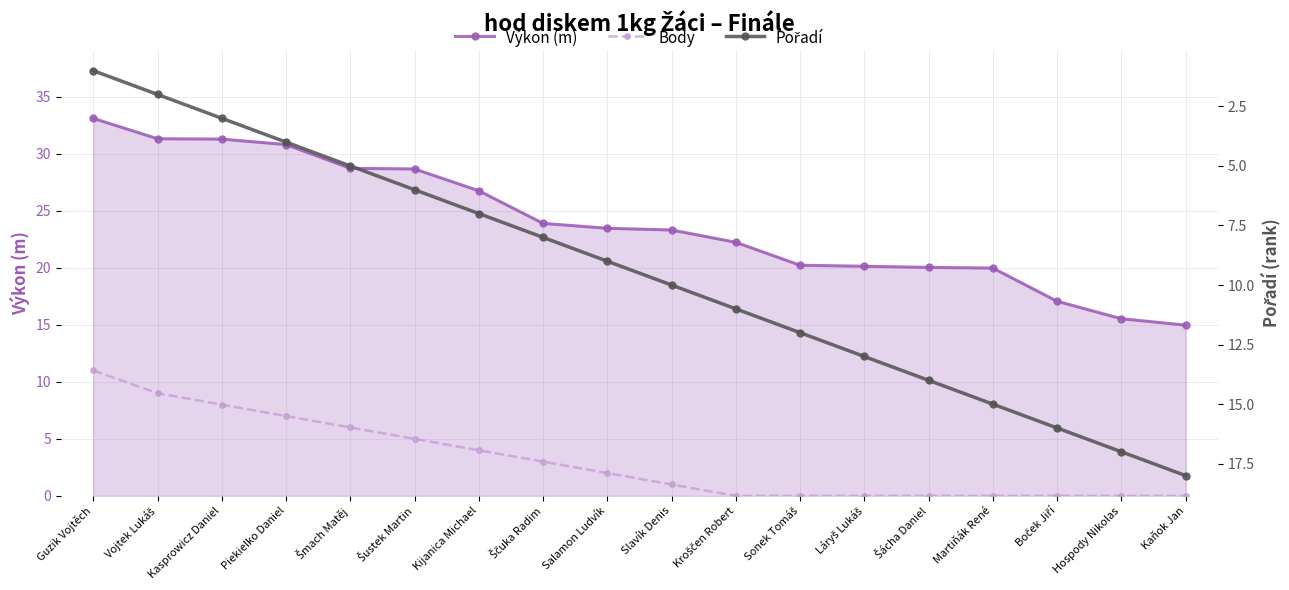

What is the approximate value of Body at Šustek Martin?

5.0